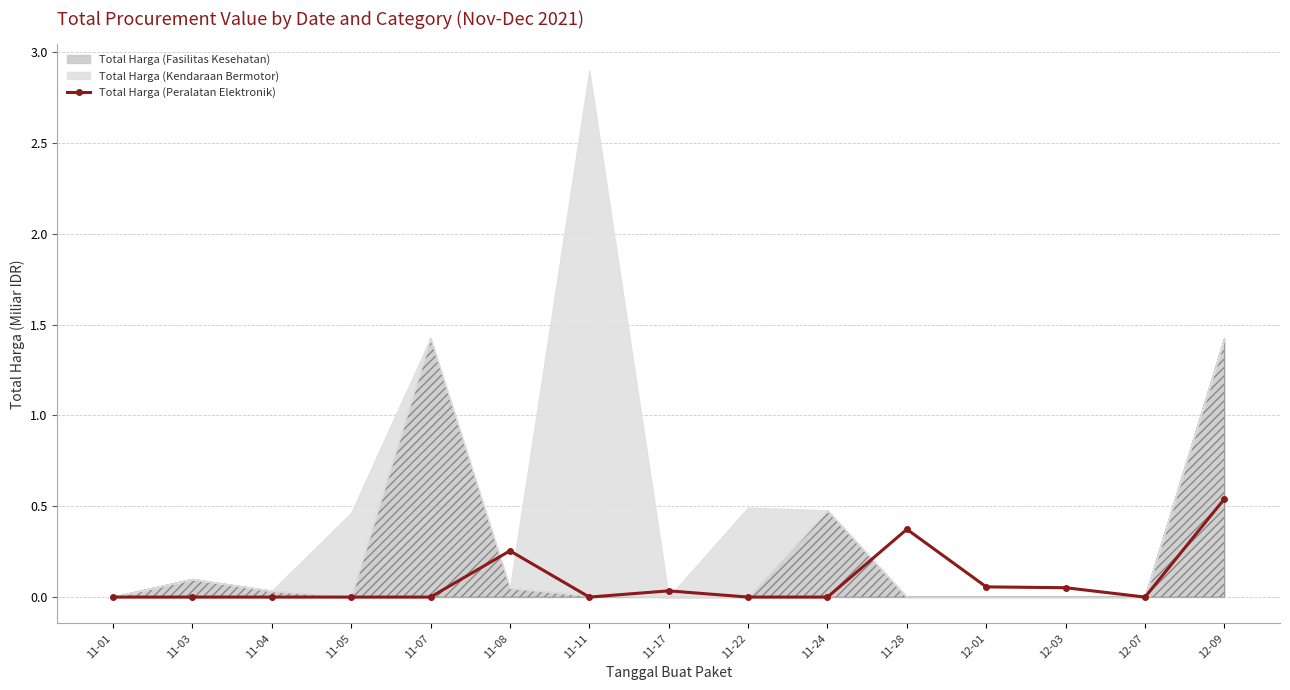

Rank the categories by value from lowest to highest.

11-01, 11-03, 11-04, 11-05, 11-07, 11-11, 11-22, 11-24, 12-07, 11-17, 12-03, 12-01, 11-08, 11-28, 12-09